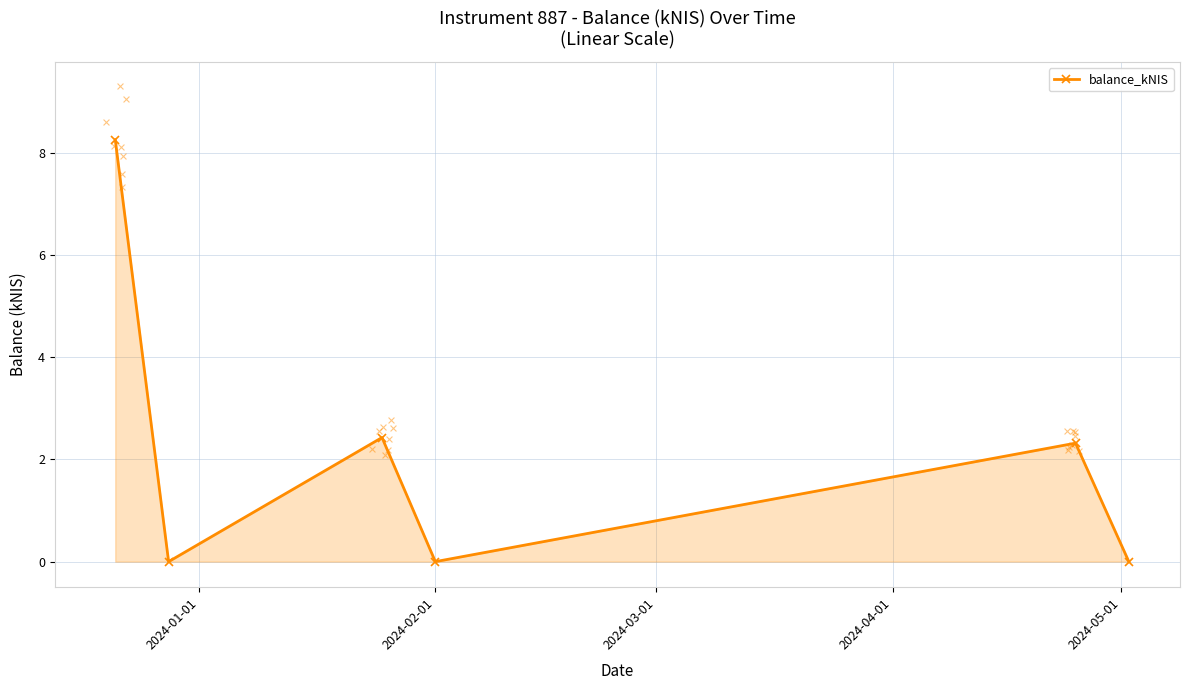

In balance_kNIS, how many points are lower than both neighbors (excluding endpoints)?

2